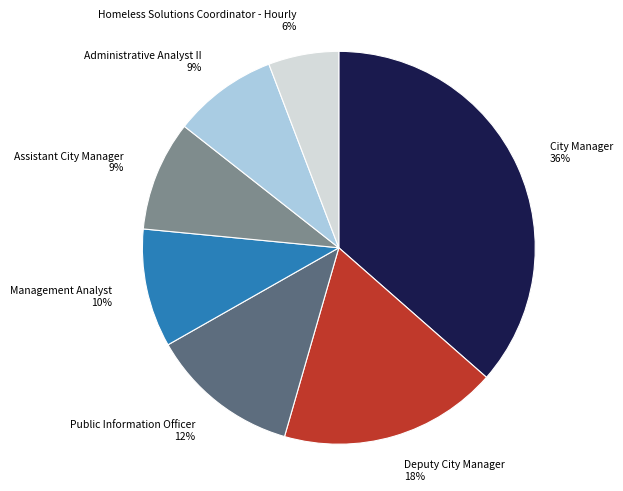

The Homeless Solutions Coordinator - Hourly slice represents 16% of the pie. True or false?

False